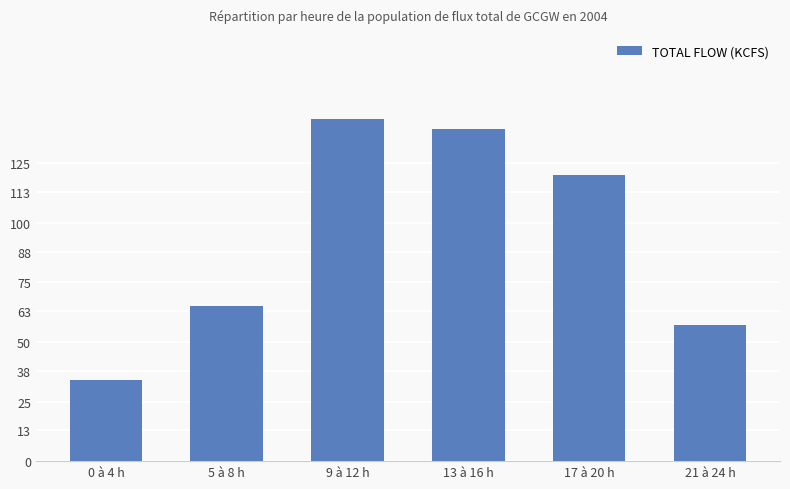

Reading left to right, transcribe all the data shown in this chart.

34.0	65.3	143.5	139.6	120.2	57.1